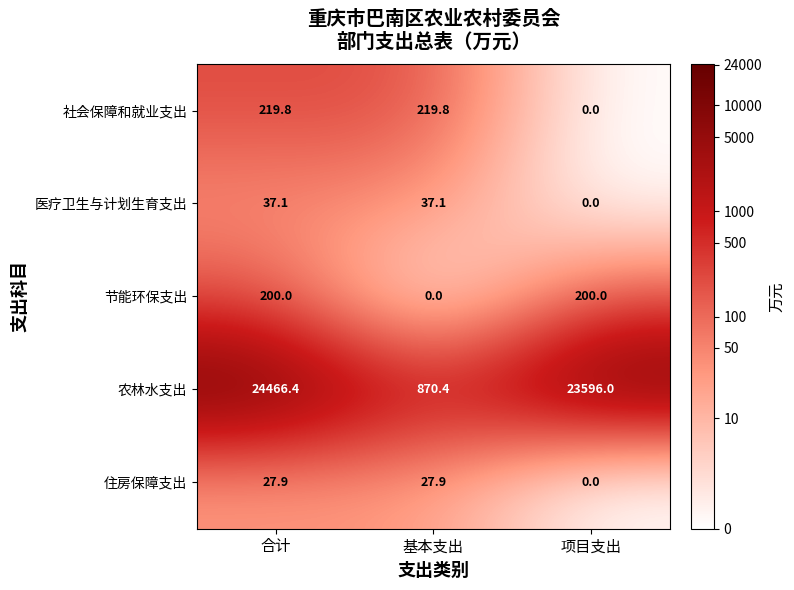

The value of 社会保障和就业支出 at 合计 is 219.8. True or false?

True